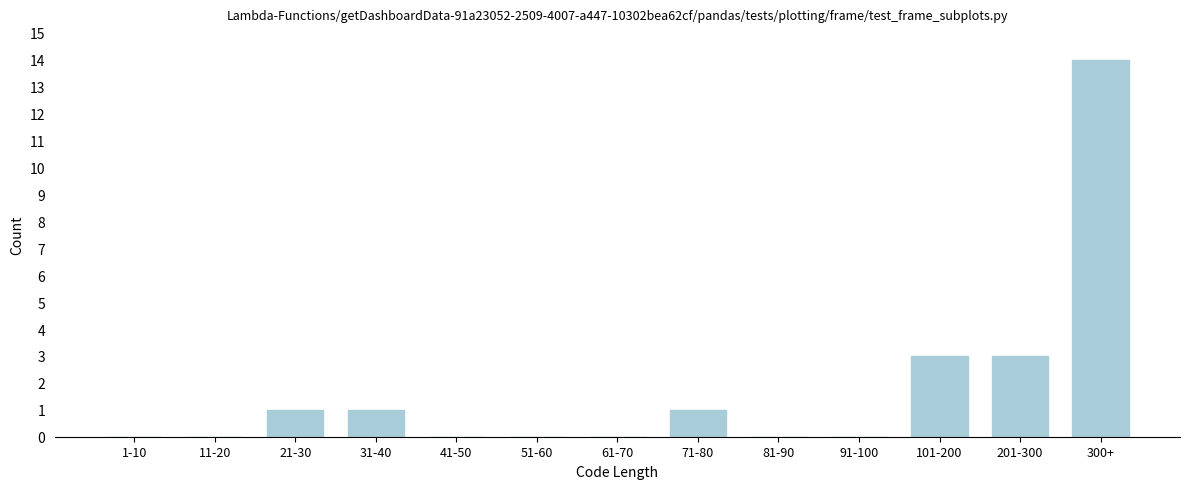

Reading left to right, transcribe all the data shown in this chart.

1-10=0	11-20=0	21-30=1	31-40=1	41-50=0	51-60=0	61-70=0	71-80=1	81-90=0	91-100=0	101-200=3	201-300=3	300+=14